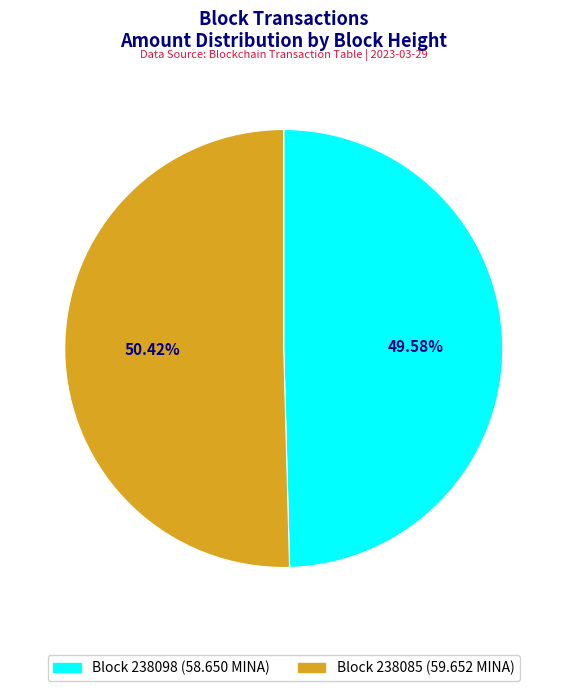

Does any single category account for the majority?

Yes